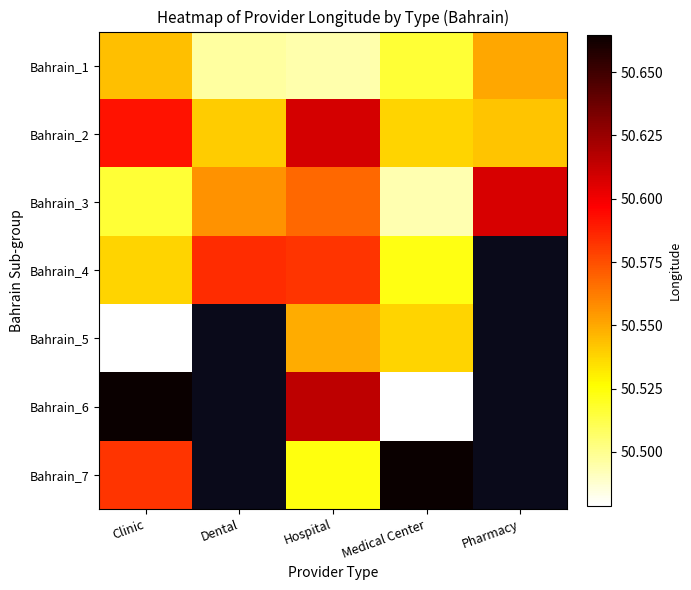

What is the average value of the Bahrain_3 series?

50.5